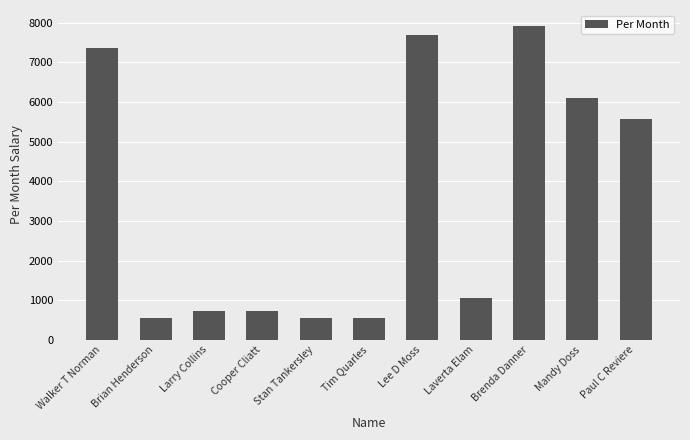

At which label is the value closest to 4236?

Paul C Reviere